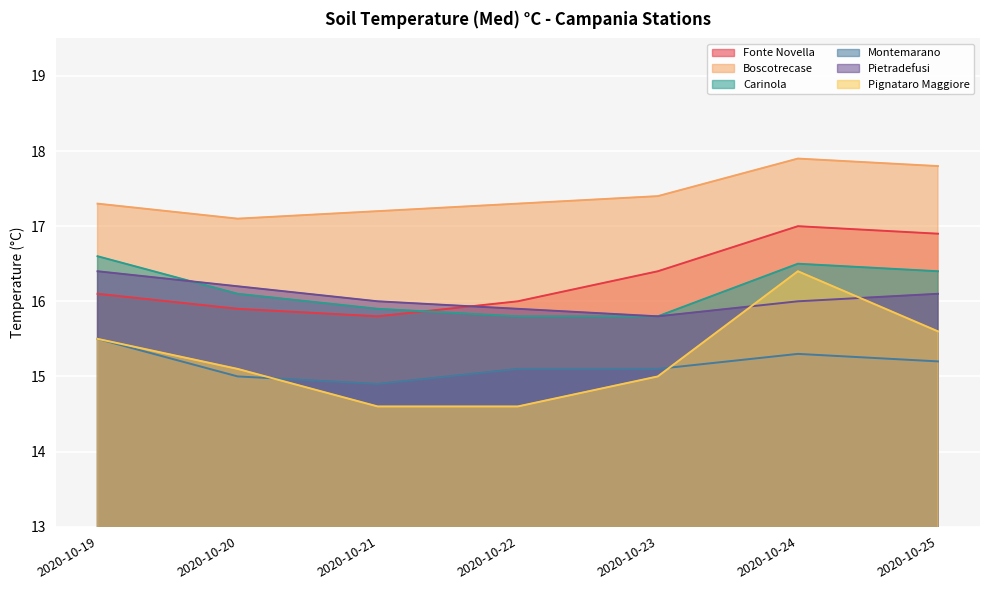

At which label does Pietradefusi reach its peak?

2020-10-19